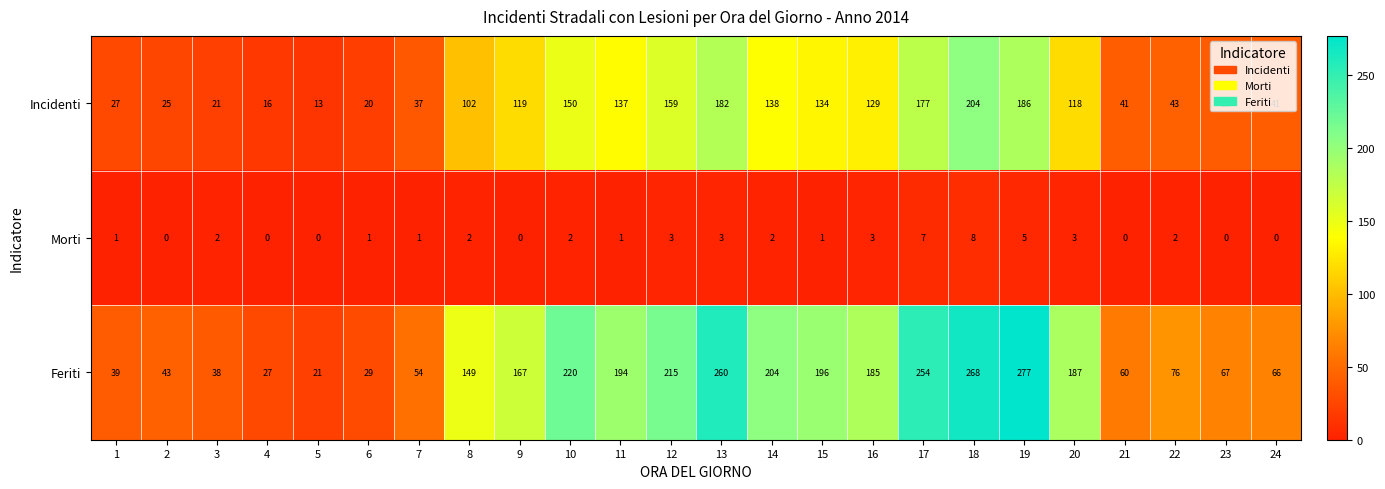

What is the lowest value of the Feriti series?

21